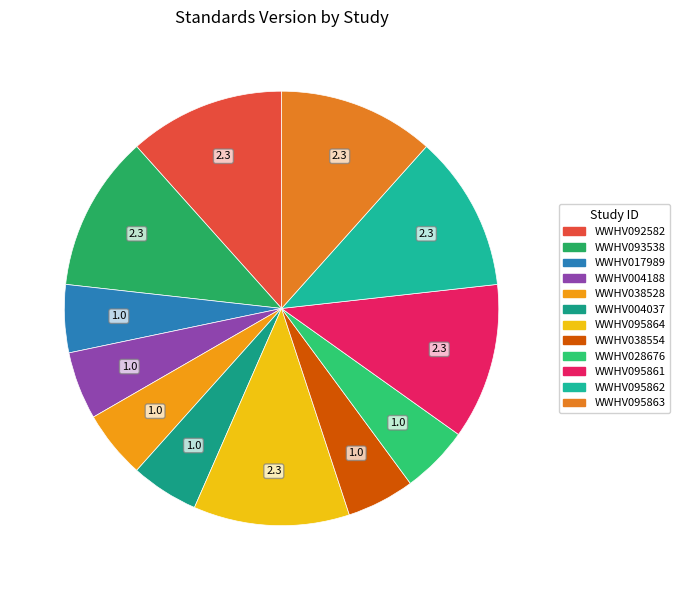

How many segments does this pie chart have?

12